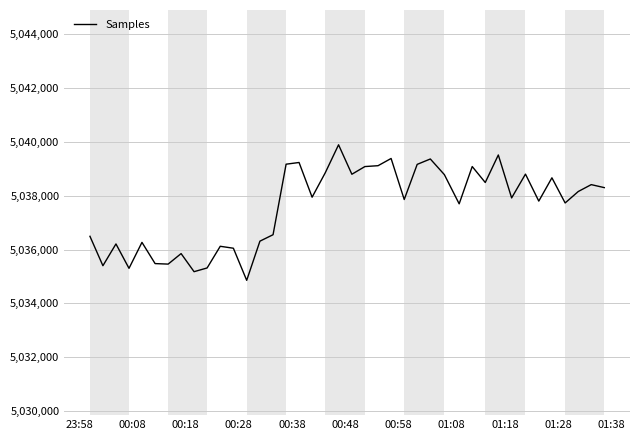

What is the greatest value displayed?

5039885